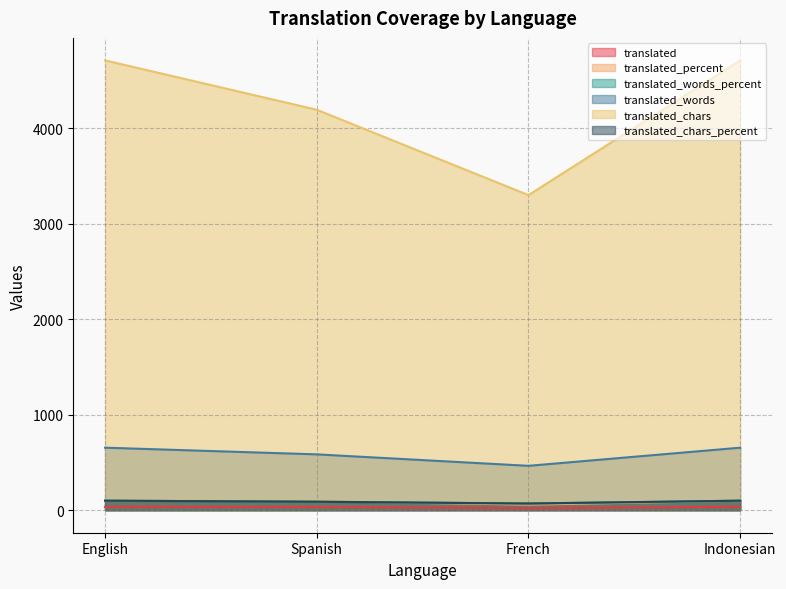

What is the sum of the translated_words values at Indonesian and French?

1120.0